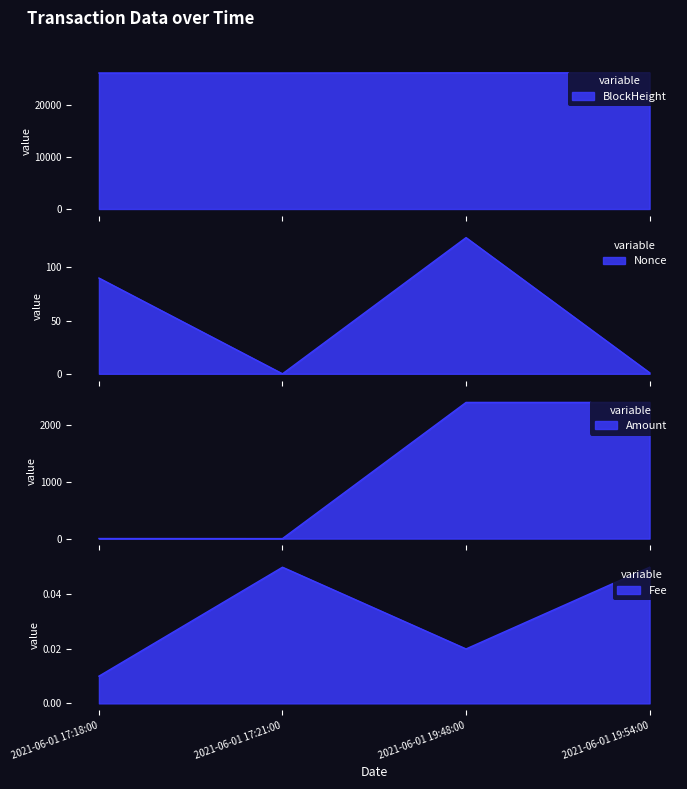

How many data points in Amount are less than 2387?

2